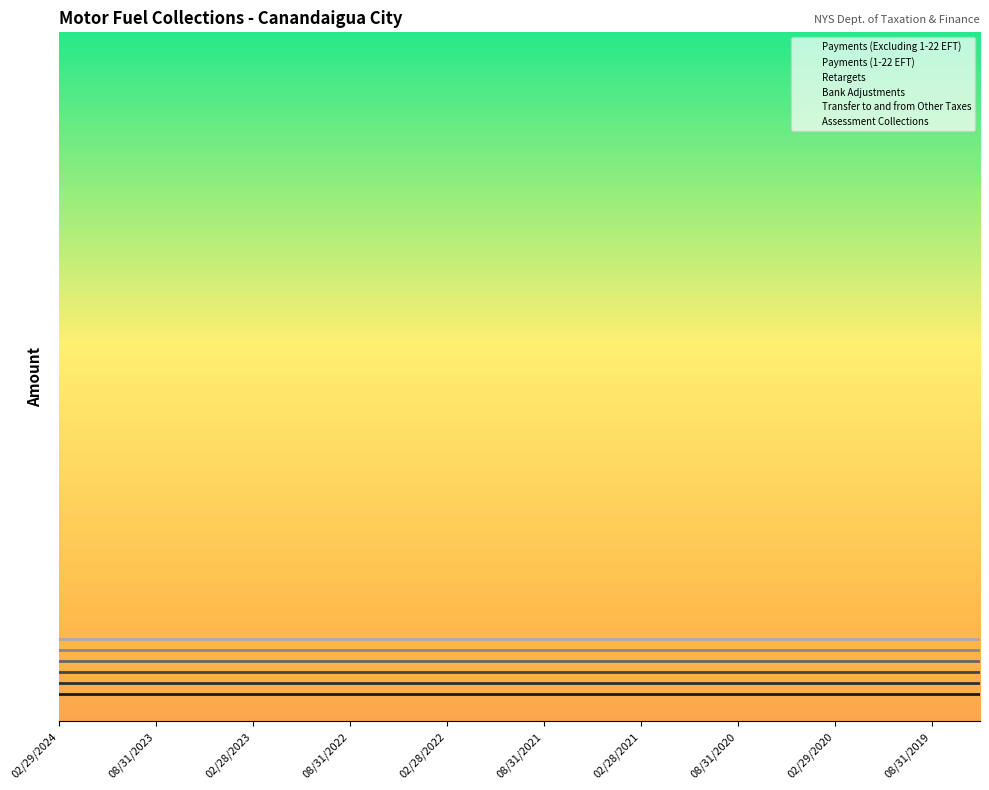

True or false: Payments (1-22 EFT) has a value of 0.0 at 02/29/2020.

True